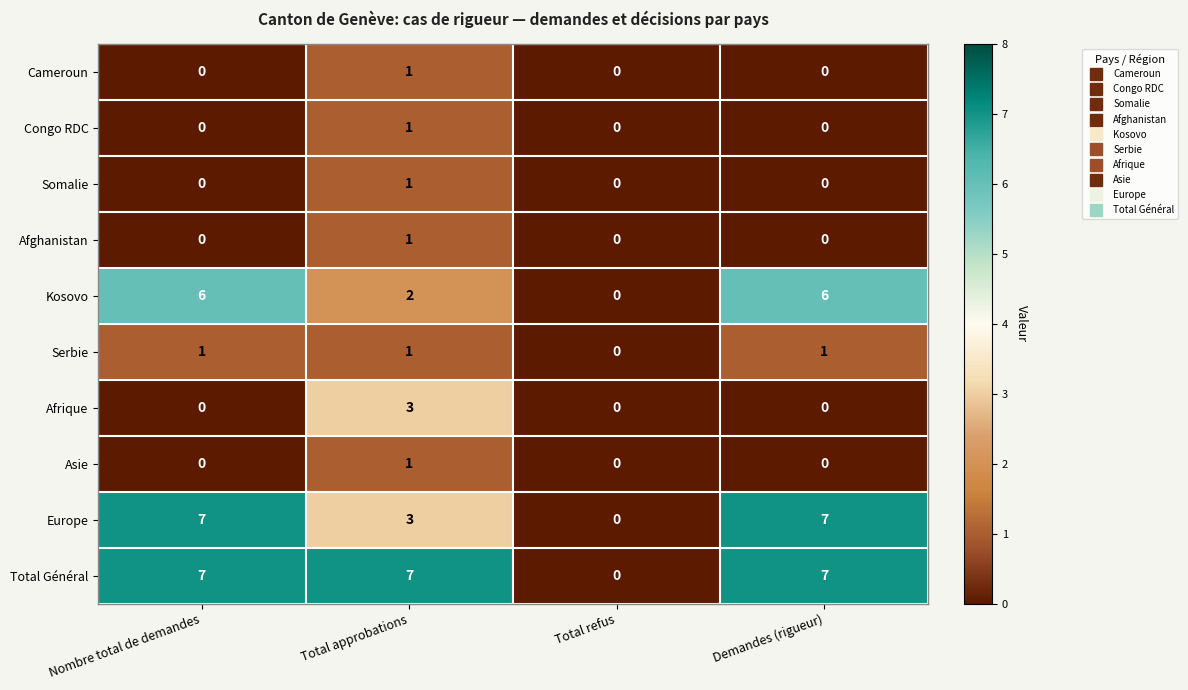

How many series are shown in this chart?

10